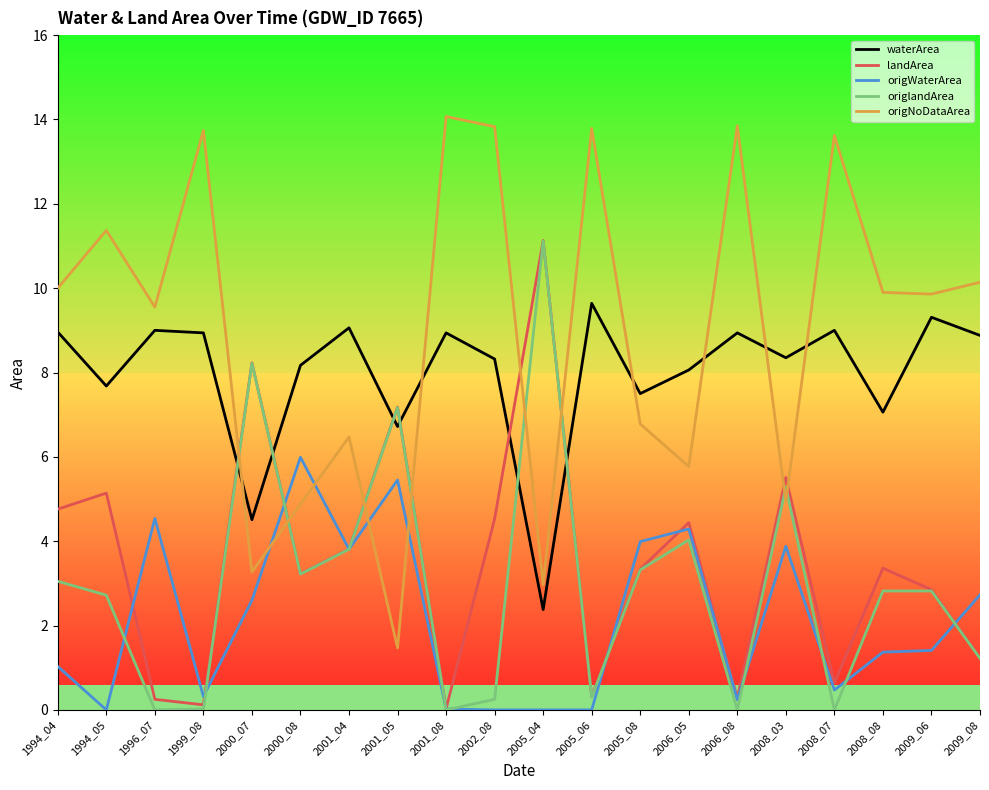

Which series ends up on top after the final intersection of origlandArea and origWaterArea?

origWaterArea